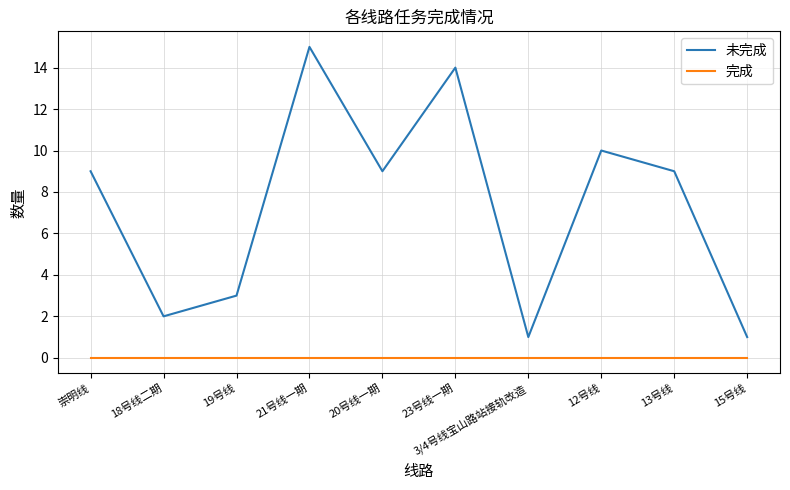

At 15号线, list the series in order from smallest to largest.

完成, 未完成